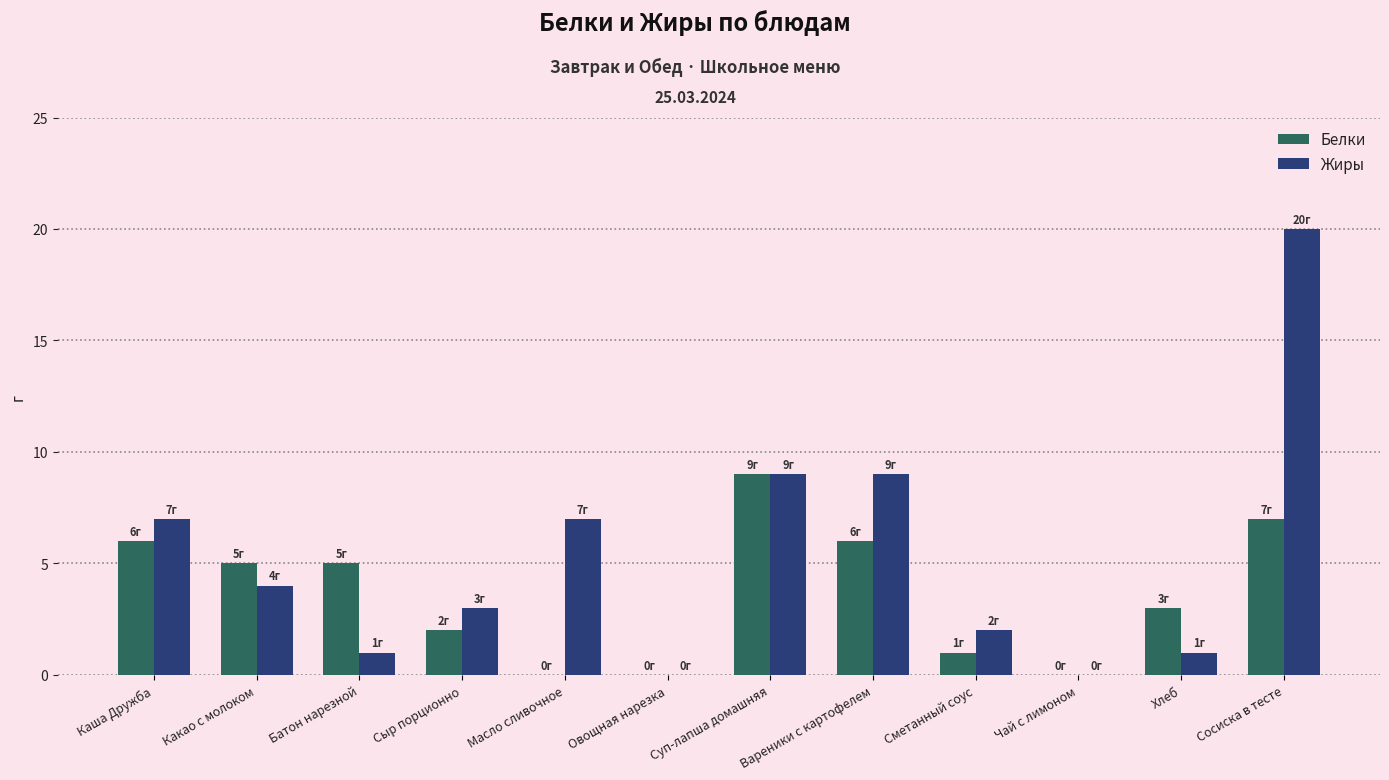

The value of Жиры at Суп-лапша домашняя is 13. True or false?

False